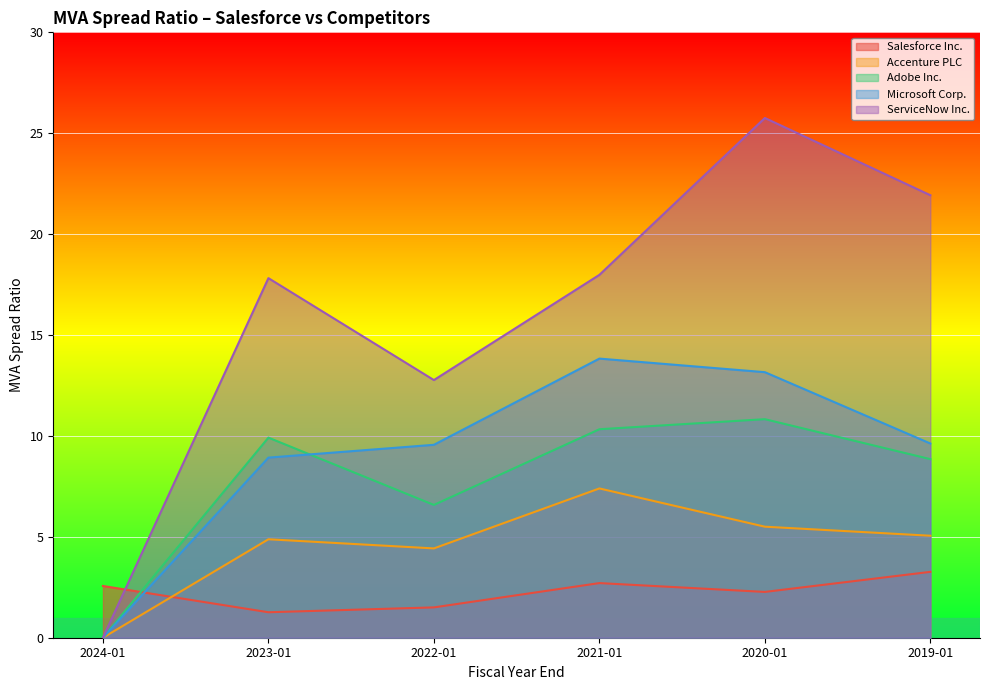

Reading right to left, what are all the values shown in this chart?

Salesforce Inc.: 3.3	2.3	2.7	1.5	1.3	2.6
Accenture PLC: 5.1	5.5	7.4	4.4	4.9	0.0
Adobe Inc.: 8.8	10.8	10.3	6.6	9.9	0.0
Microsoft Corp.: 9.6	13.2	13.8	9.6	8.9	0.0
ServiceNow Inc.: 21.9	25.8	18.0	12.8	17.8	0.0